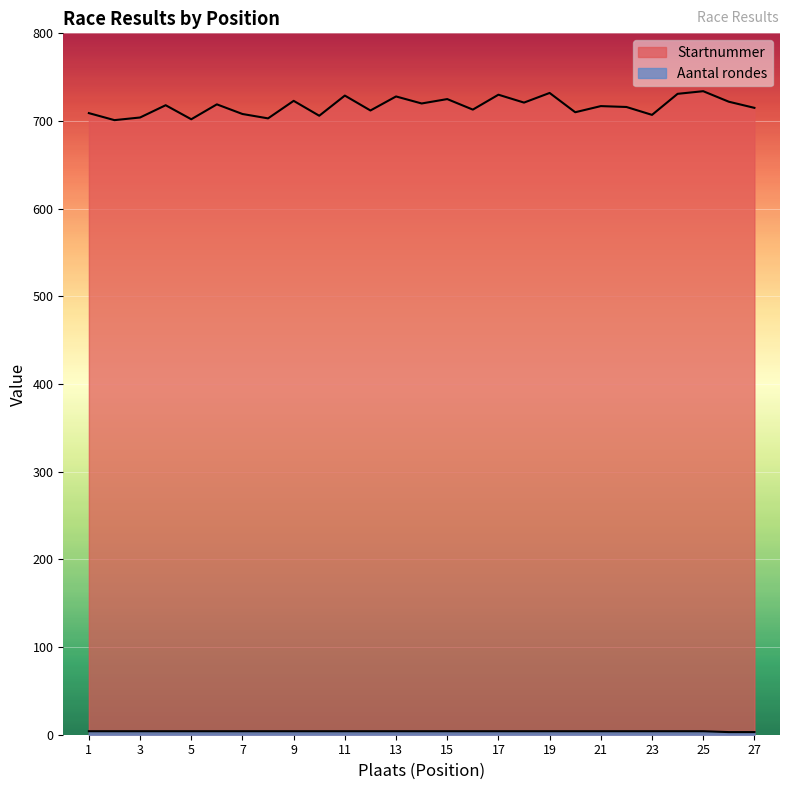

Does the chart display data point markers on the line(s)?

No